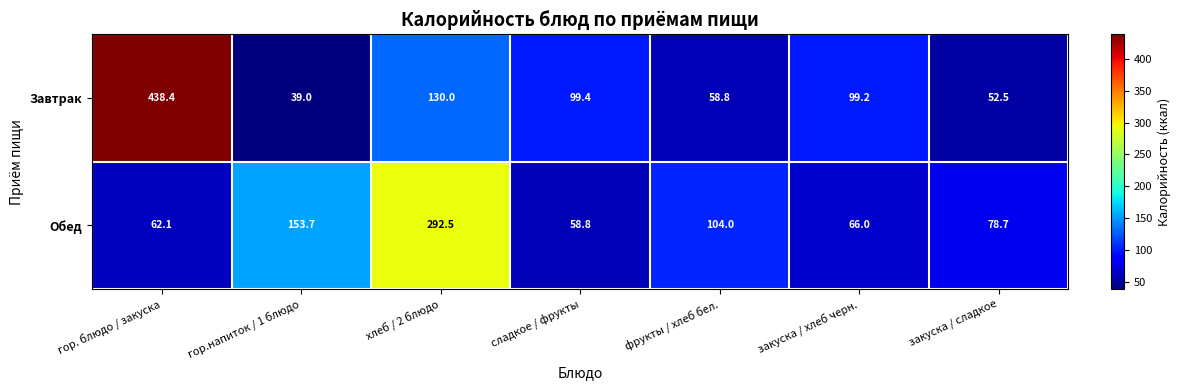

How many values in the Обед series are below 78?

3